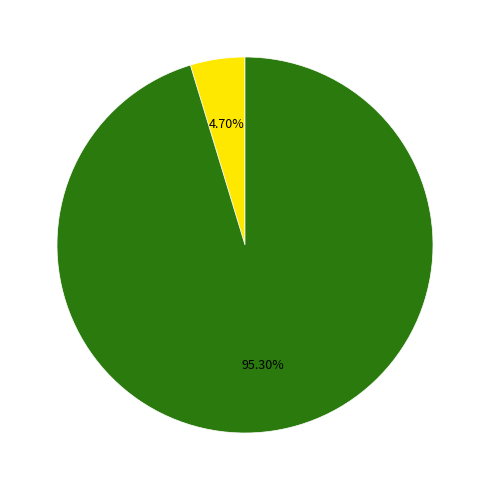

Does any single category account for the majority?

Yes